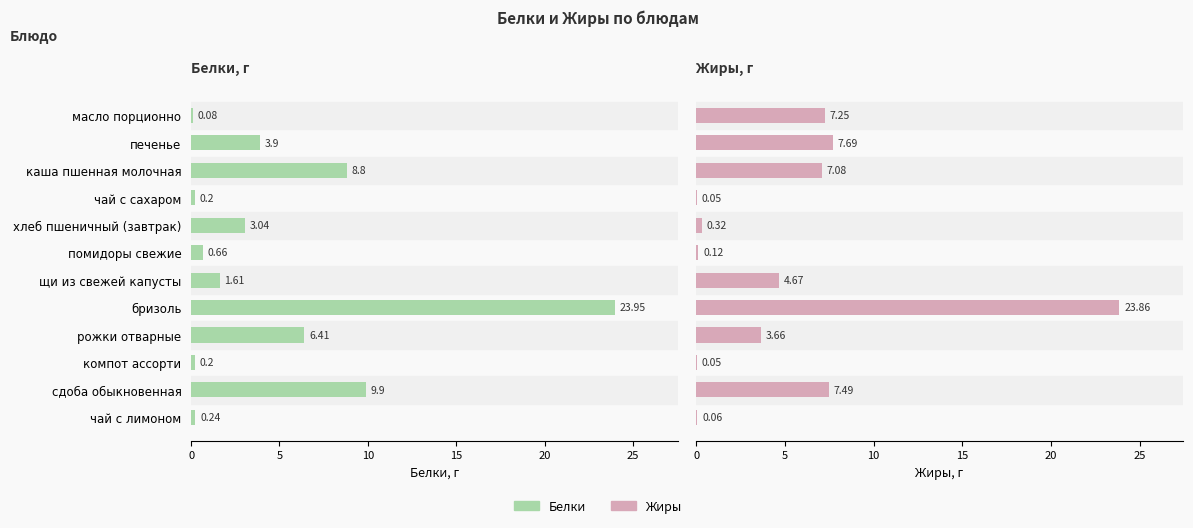

The value of Белки at рожки отварные is 6.4. True or false?

True